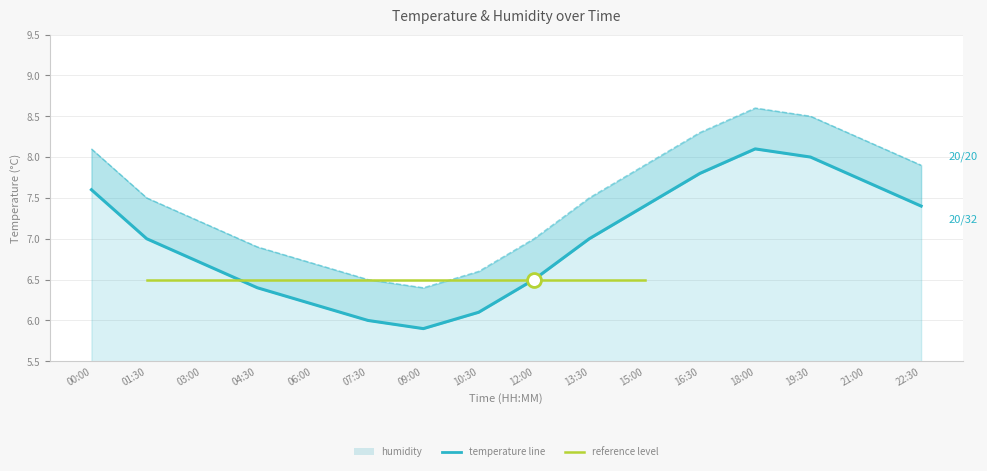

What is the difference between the second highest and second lowest values?

2.0